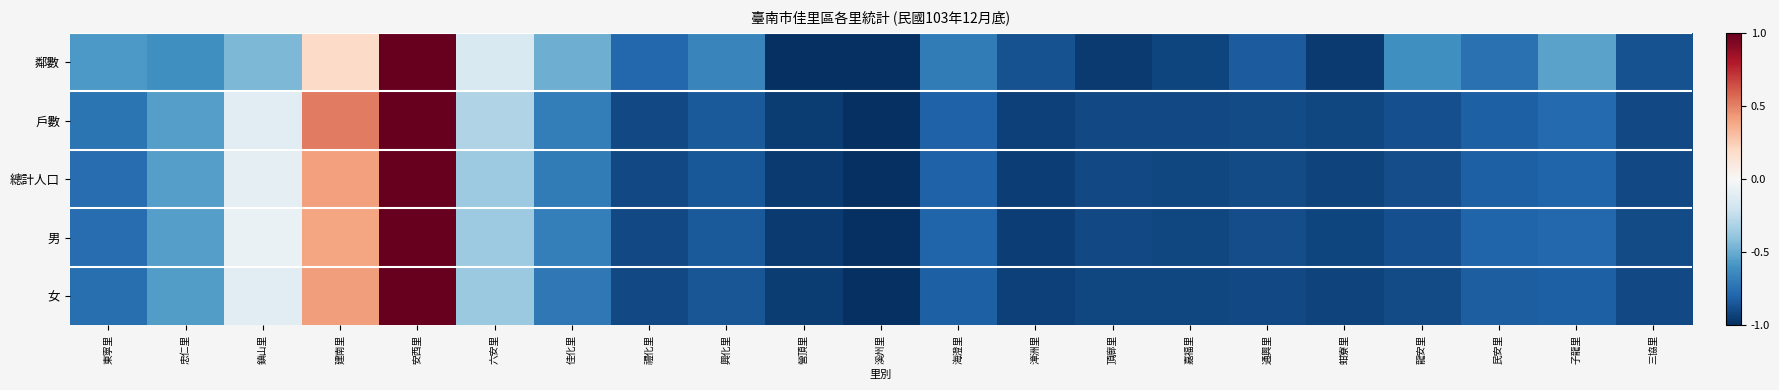

At how many categories does at least one series exceed 0?

2